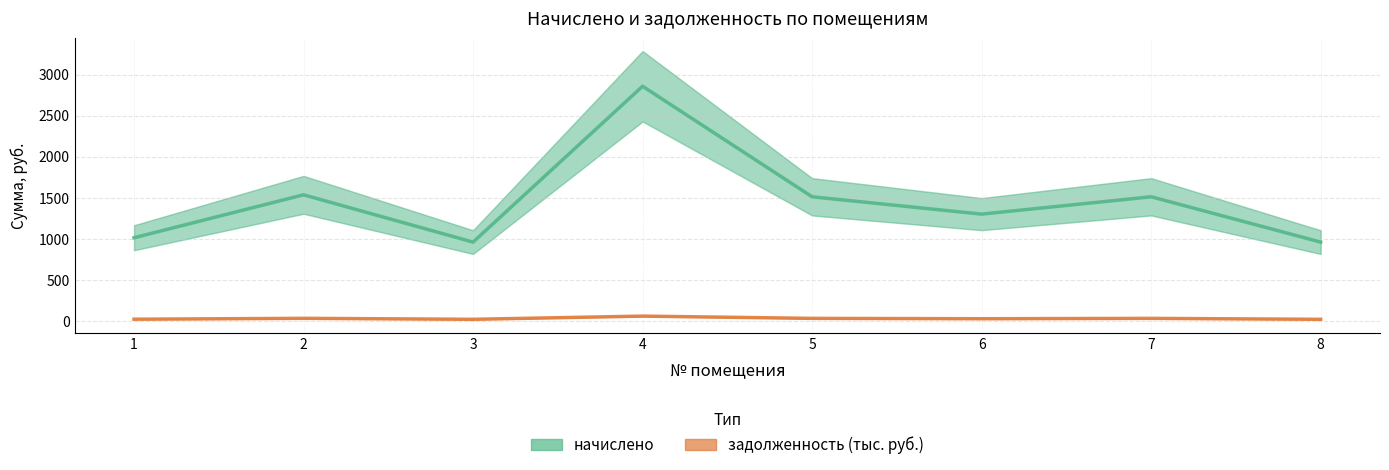

What is the maximum value for задолженность (тыс. руб.)?

58.6